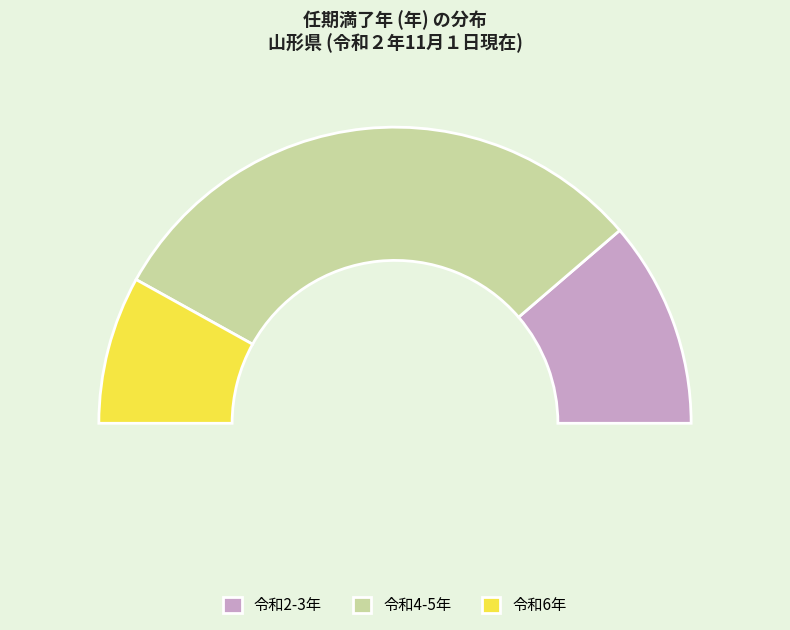

Is it true that 大蔵村 is 1% of the pie?

False